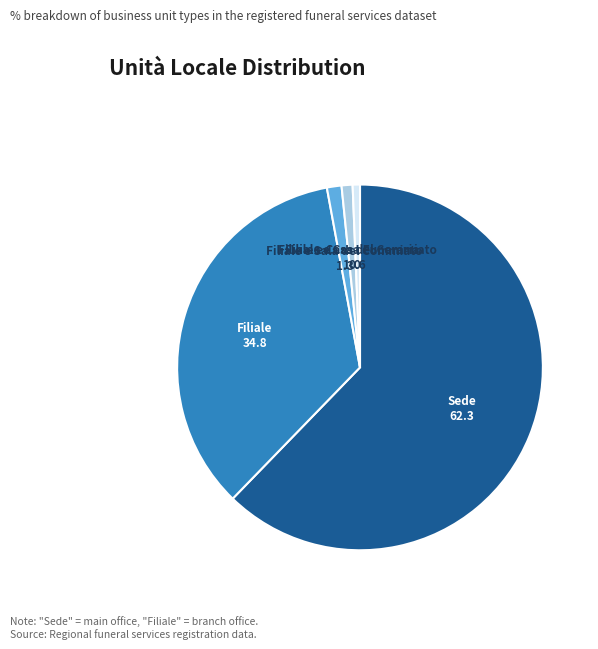

Is there any slice that represents more than half of the pie?

Yes